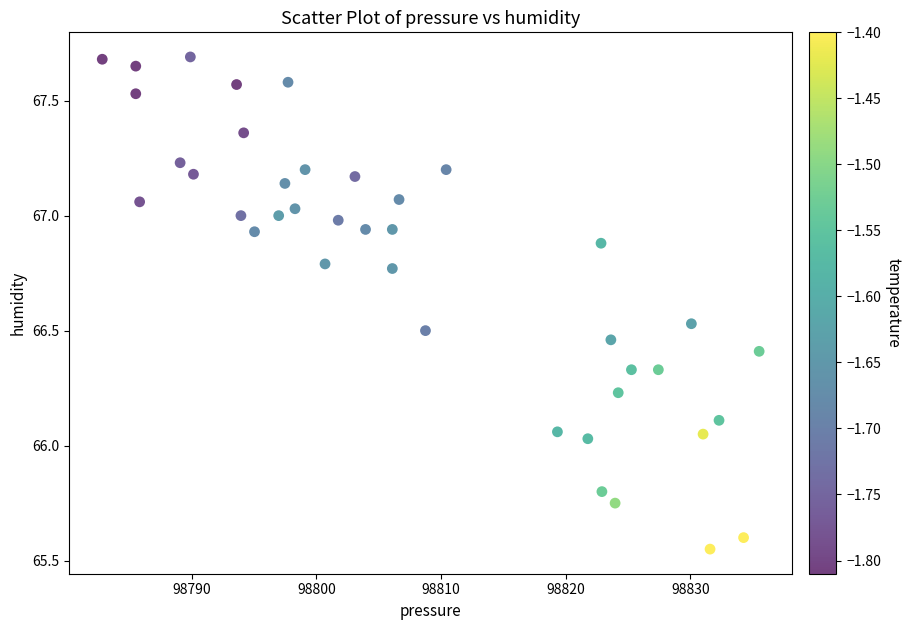

What is the range of X values (max minus min)?

52.7